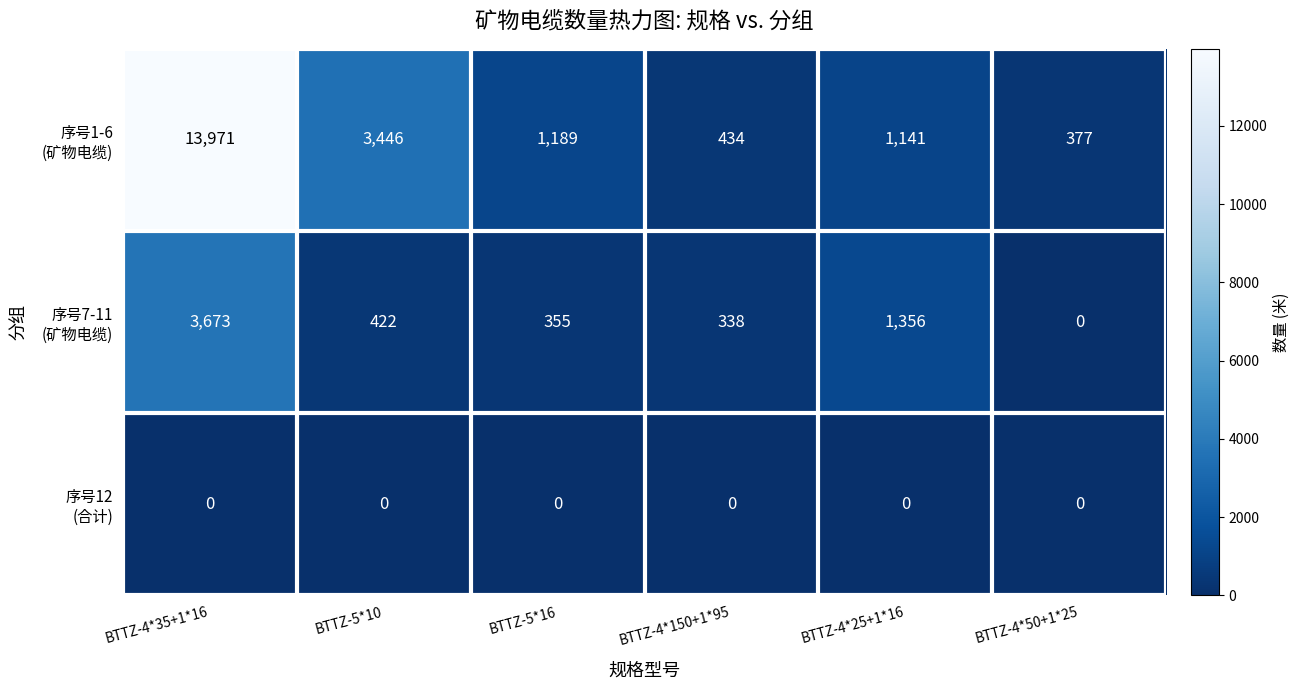

At which category does the chart reach its peak across all series?

BTTZ-4*35+1*16